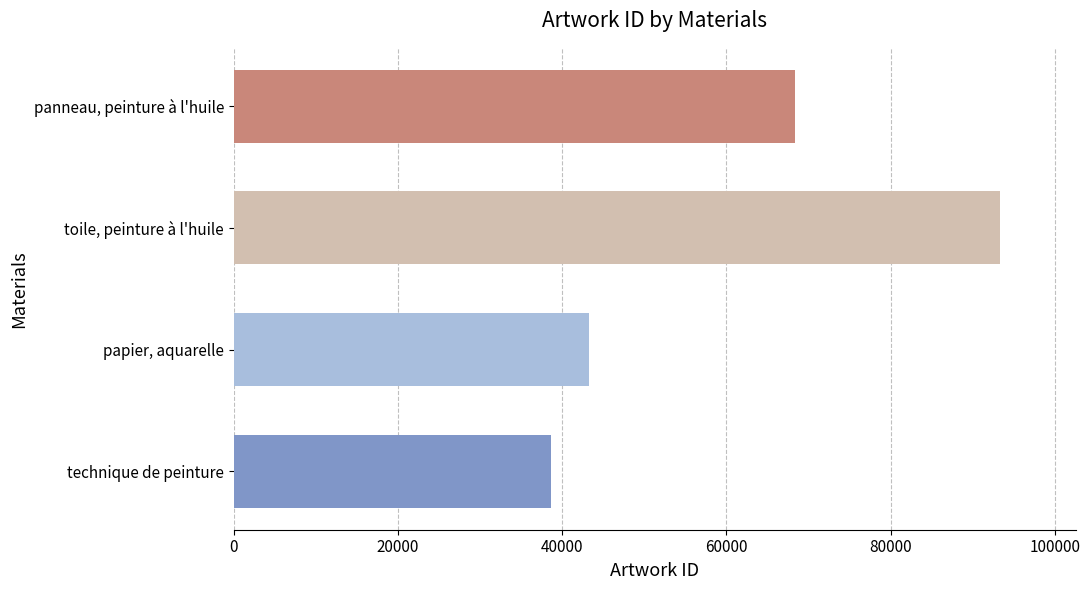

Reading bottom to top, extract all data points from this chart.

38676	43247	93290	68395